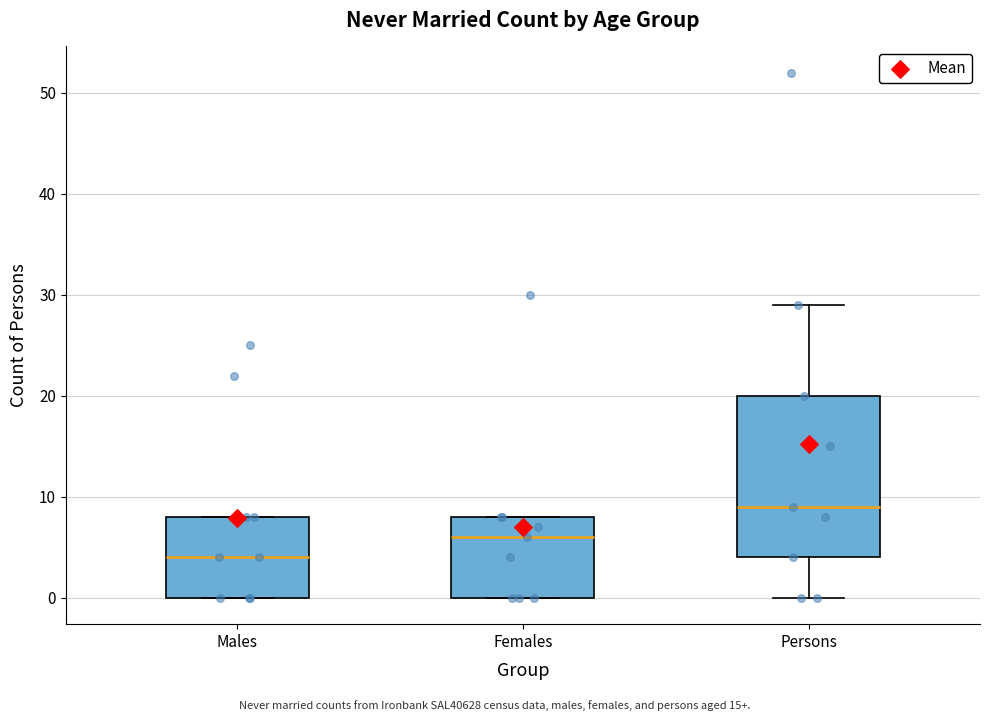

Reading left to right, read every box against the y-axis: the position of its median line, the range the box covers, and the ends of its whiskers. The values are not printed on the chart, so give them approximately, as read against the axis.

Males: median 4, box 0 to 8, whiskers 0 to 8
Females: median 6, box 0 to 8, whiskers 0 to 8
Persons: median 9, box 4 to 20, whiskers 0 to 29